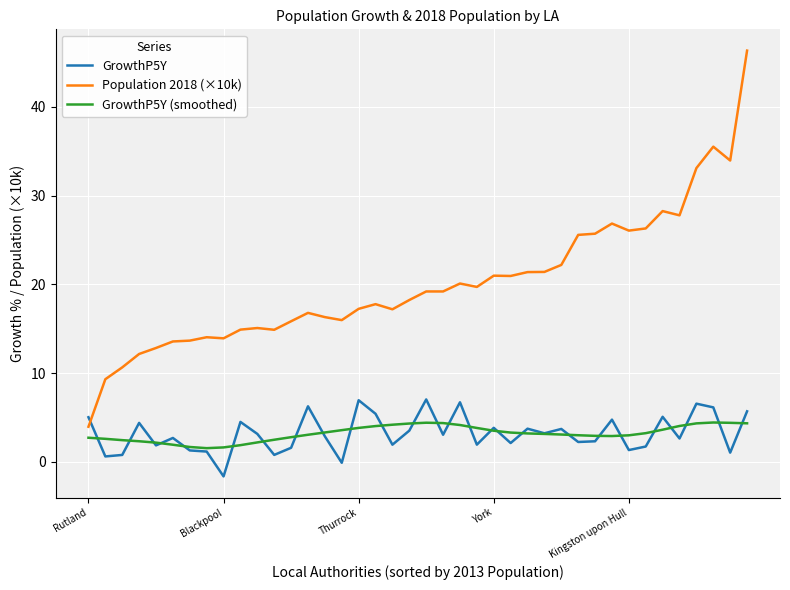

Which series has the largest range (max minus min)?

Population 2018 (×10k)